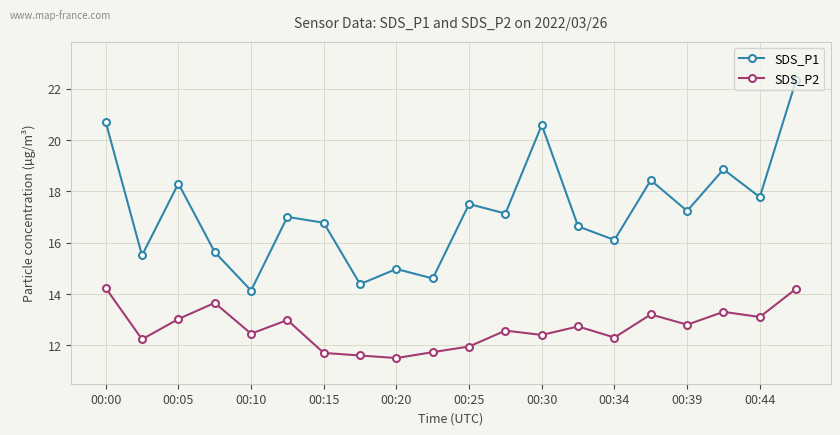

True or false: SDS_P2 has more than 1 interior local peaks.

True